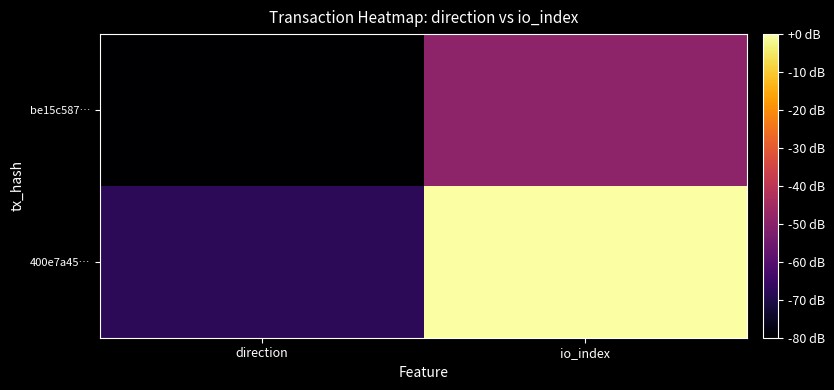

Rank the series by their average value, from lowest to highest.

be15c587…, 400e7a45…